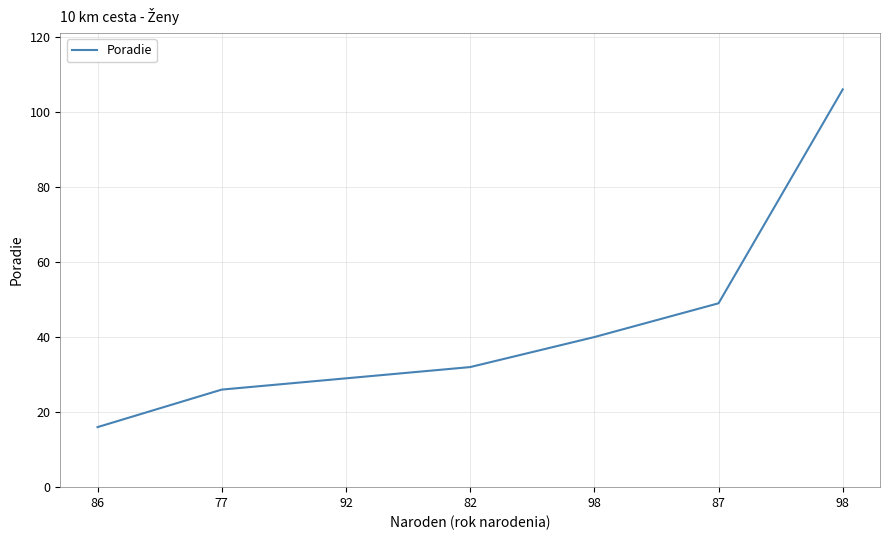

Rank the categories by value from highest to lowest.

98, 87, 98, 82, 92, 77, 86